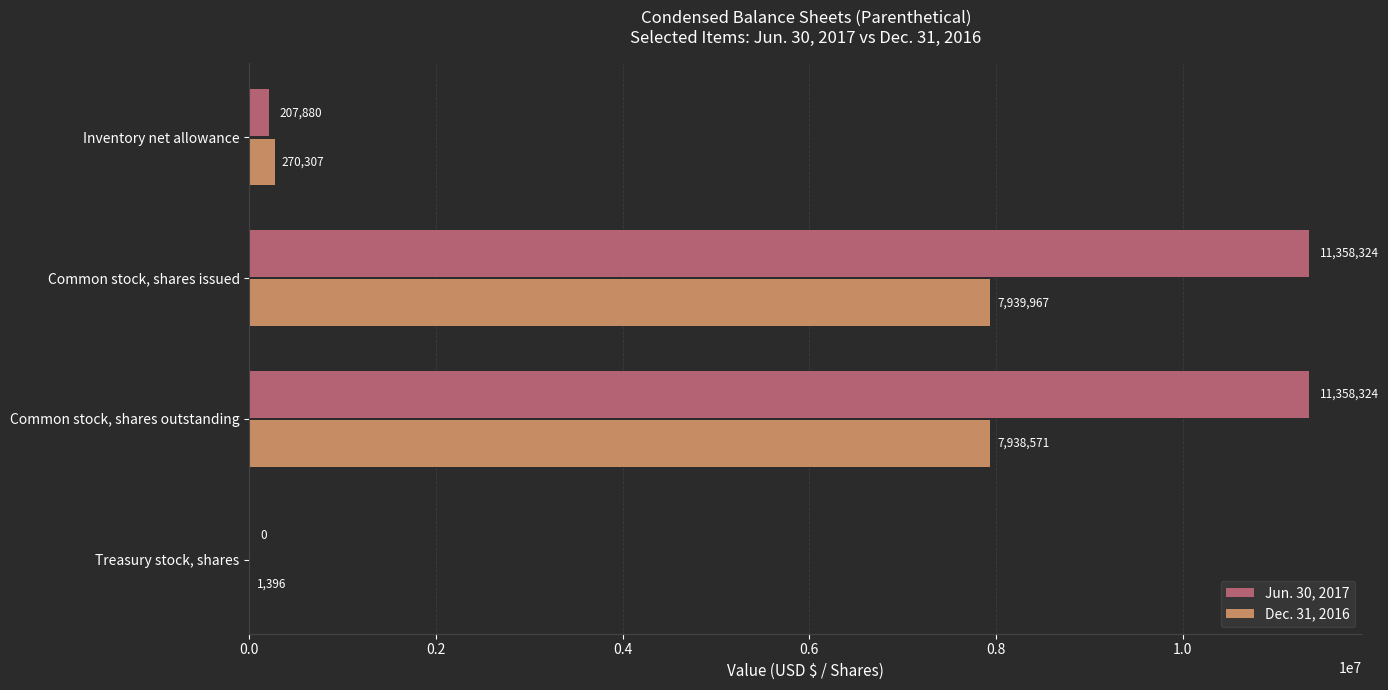

What is the approximate value of Dec. 31, 2016 at Common stock, shares issued?

7939967